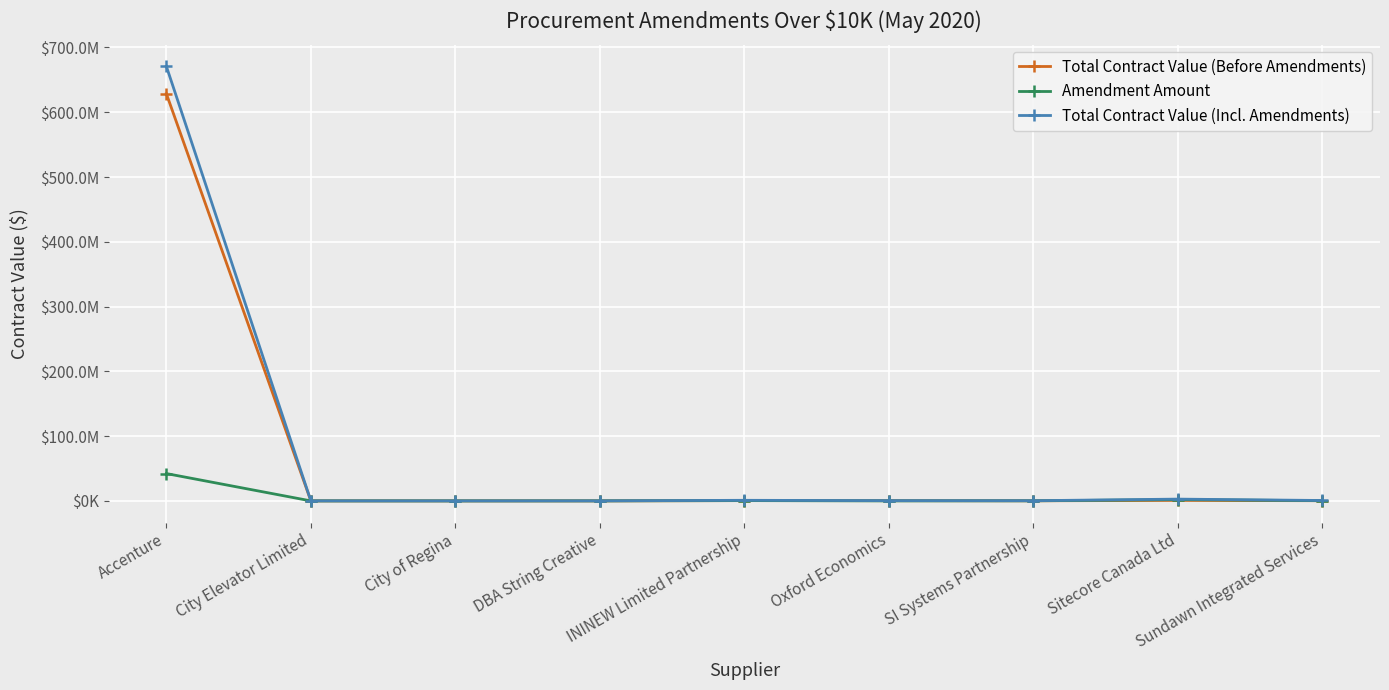

Is this an area chart (filled region under the line)?

No